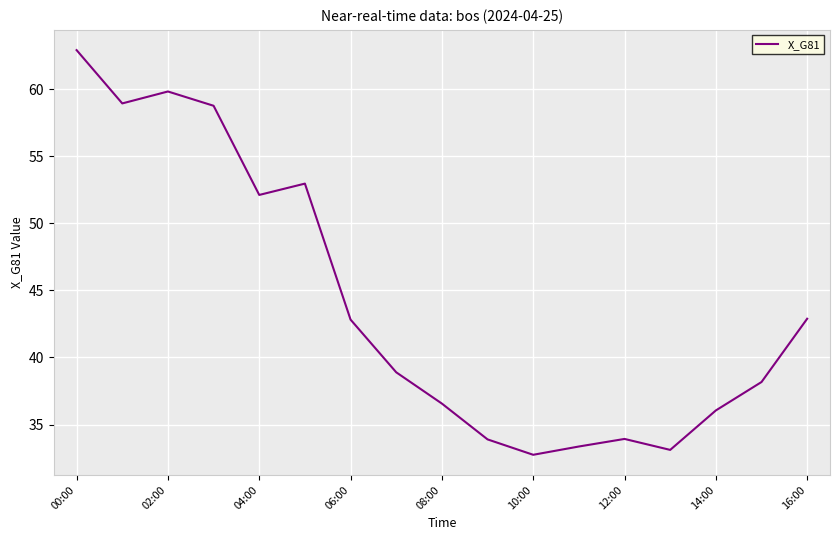

What is the smallest value displayed?

32.7